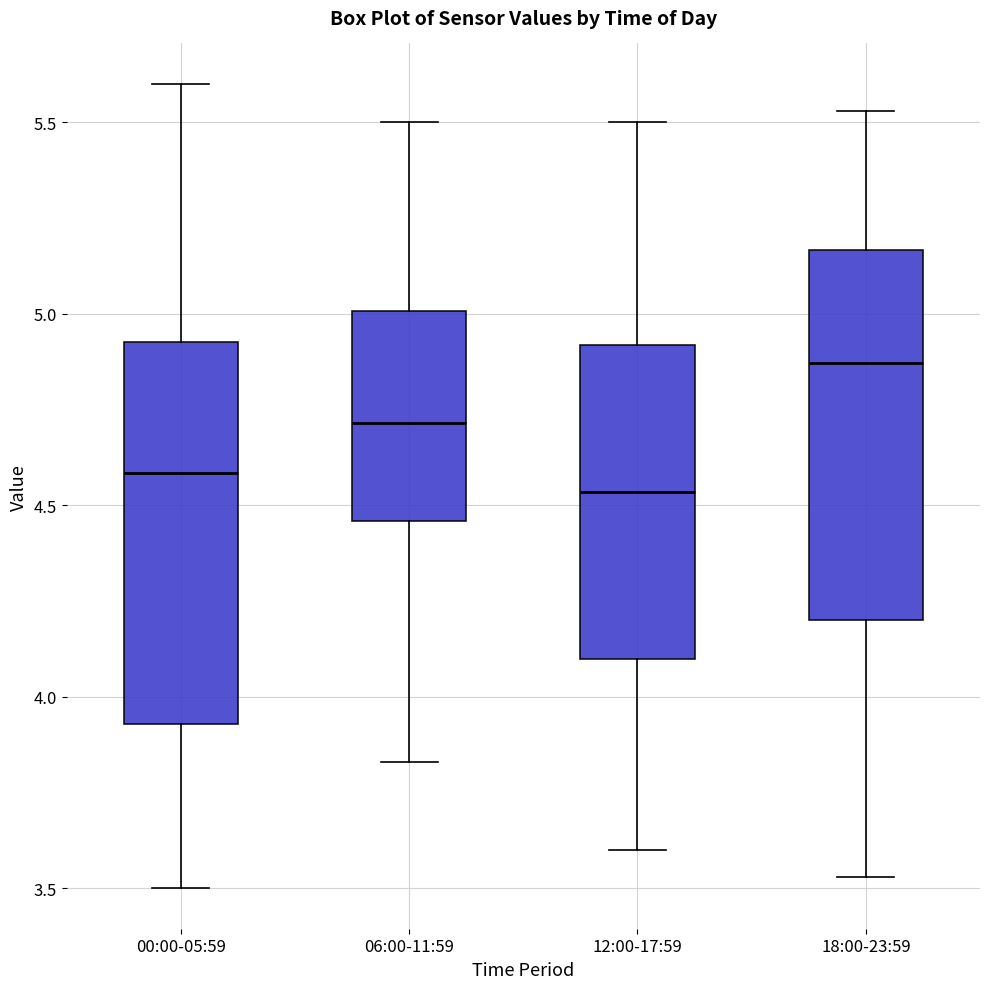

Reading left to right, read every box against the y-axis: the position of its median line, the range the box covers, and the ends of its whiskers. The values are not printed on the chart, so give them approximately, as read against the axis.

00:00-05:59: median 4.60, box 3.95 to 4.95, whiskers 3.50 to 5.60
06:00-11:59: median 4.70, box 4.45 to 5.00, whiskers 3.85 to 5.50
12:00-17:59: median 4.55, box 4.10 to 4.90, whiskers 3.60 to 5.50
18:00-23:59: median 4.85, box 4.20 to 5.15, whiskers 3.55 to 5.55